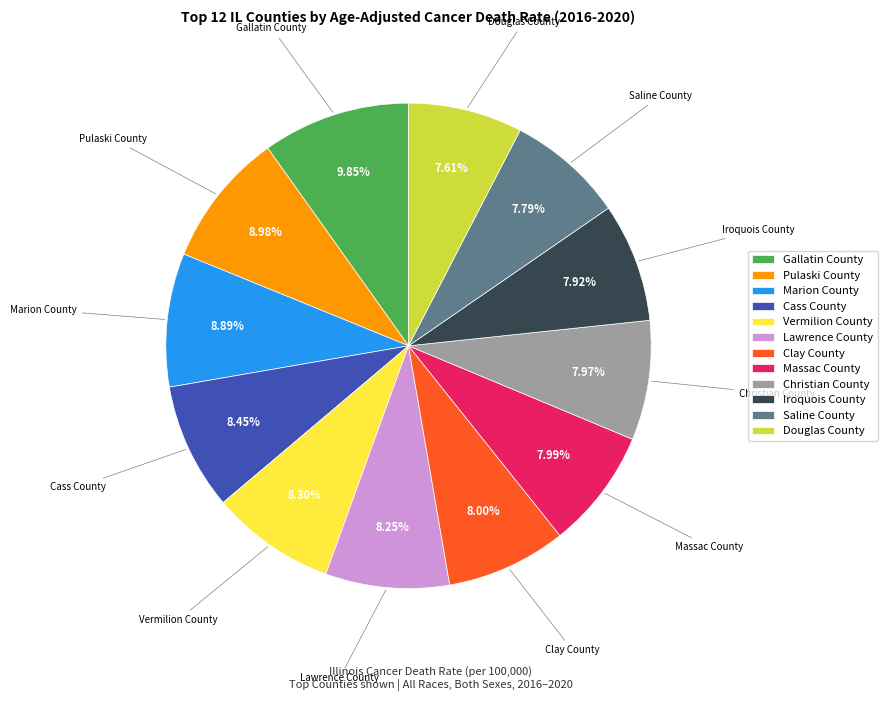

To the nearest percent, what is the average slice percentage?

8%